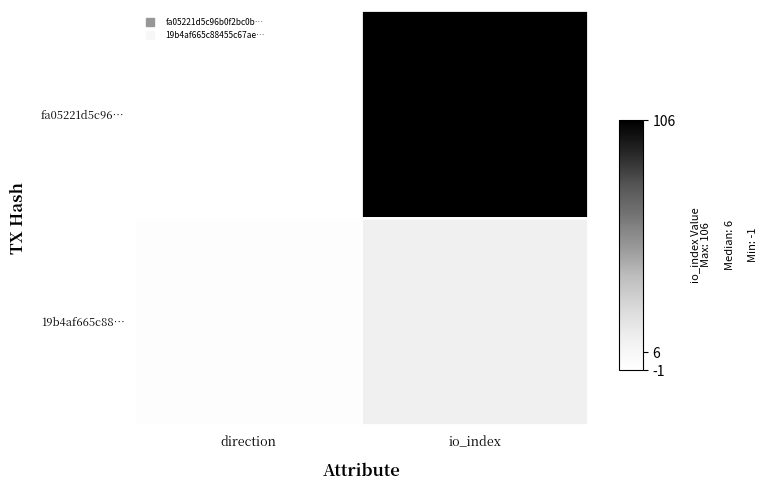

Between direction and io_index, which series saw the biggest shift?

fa05221d5c96…